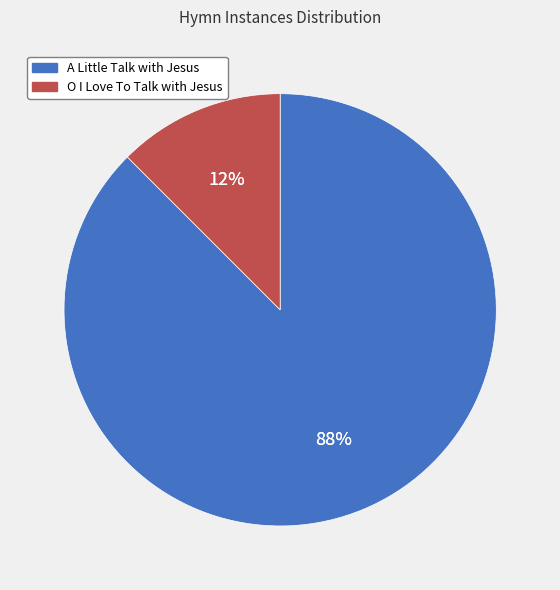

What is the largest slice in the pie chart?

A Little Talk with Jesus